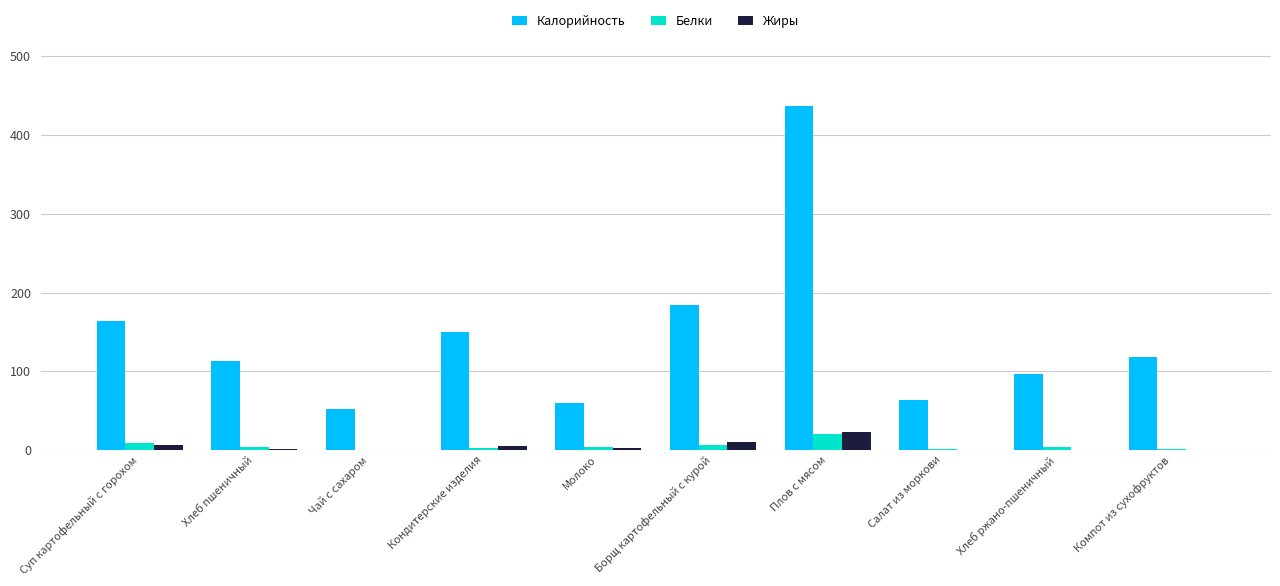

At which label does Жиры first exceed 3?

Суп картофельный с горохом